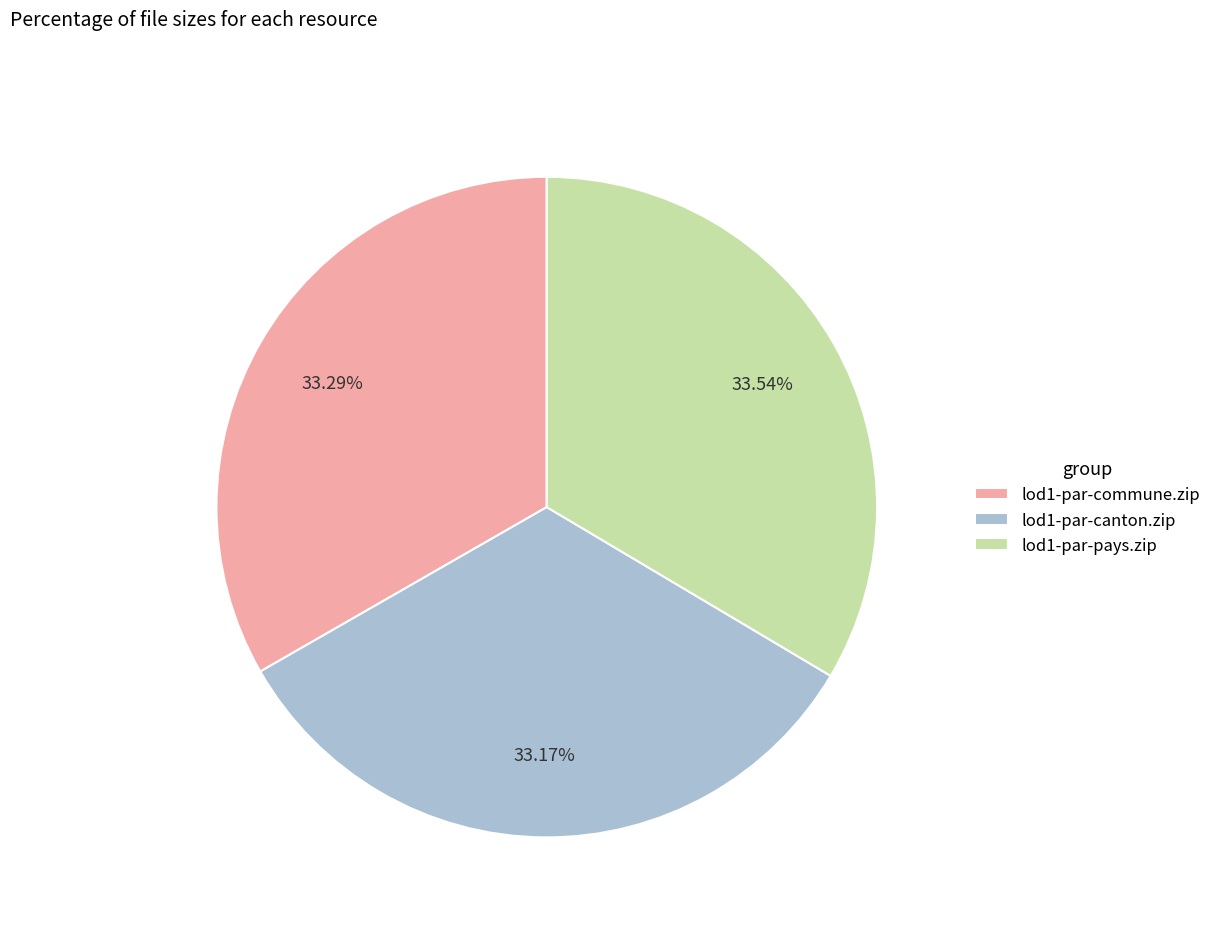

Do lod1-par-canton.zip and lod1-par-pays.zip together represent more than half of the pie?

Yes